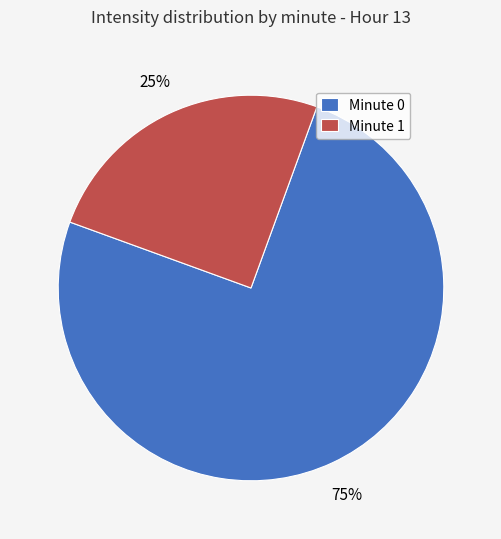

The Minute 0 slice represents 88% of the pie. True or false?

False